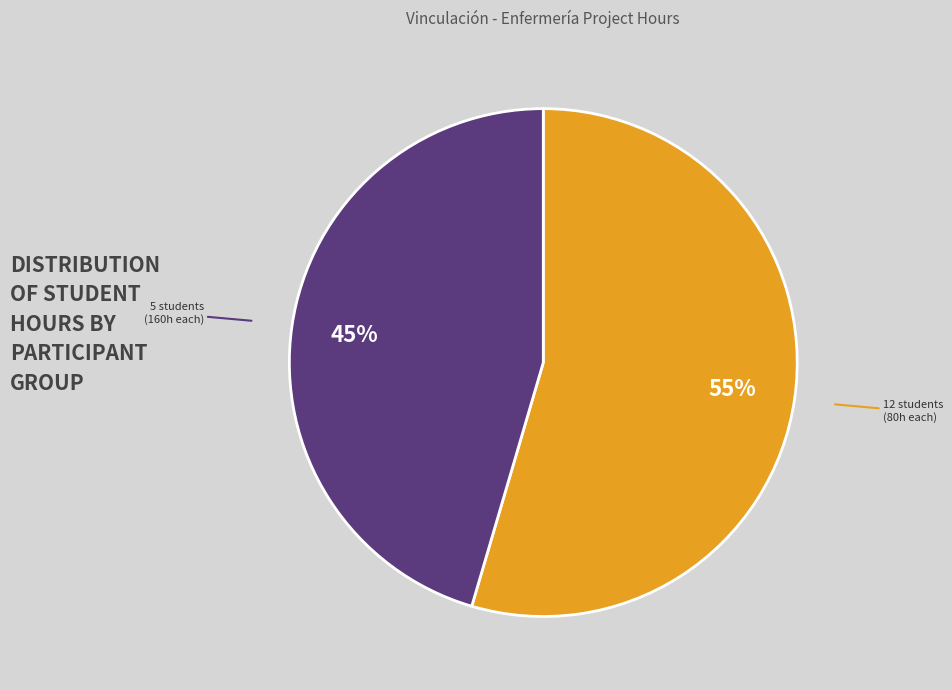

Rank the categories by value from lowest to highest.

5 students (160h each), 12 students (80h each)